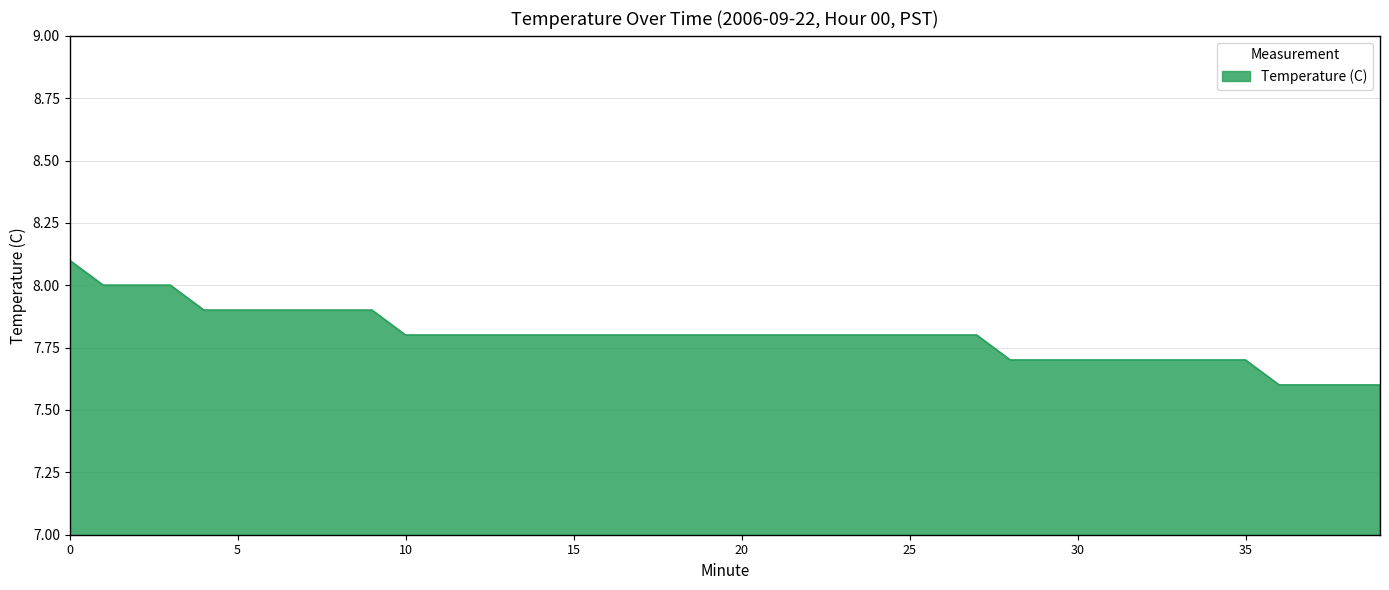

What is the greatest value displayed?

8.1